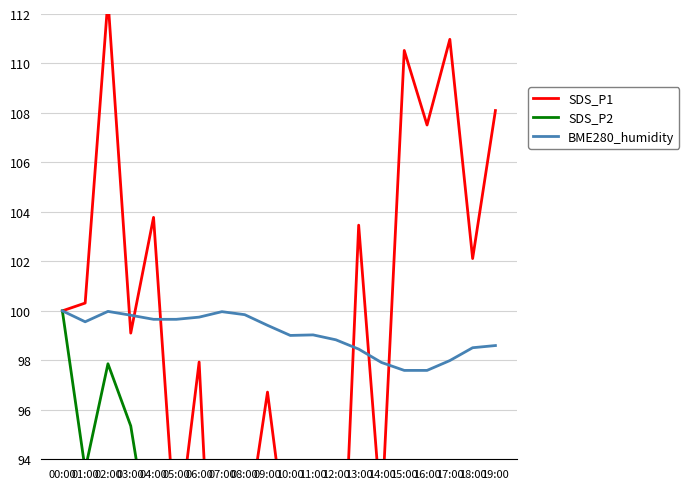

Which category has the lowest value in the SDS_P2 series?

11:00